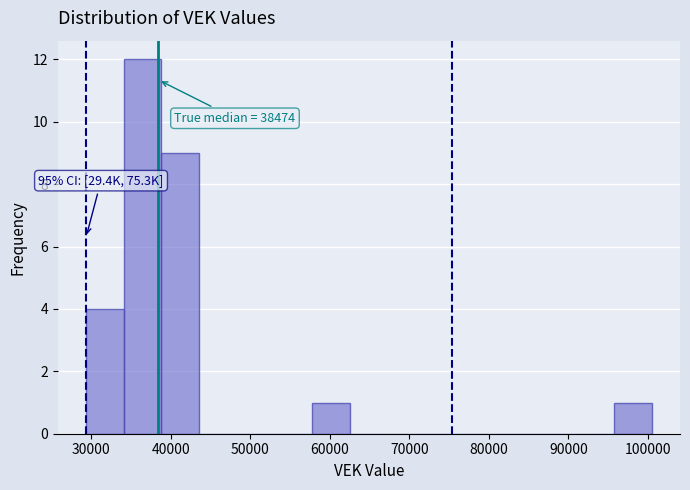

Over which range of the x-axis is the bar tallest?

34000 to 39000